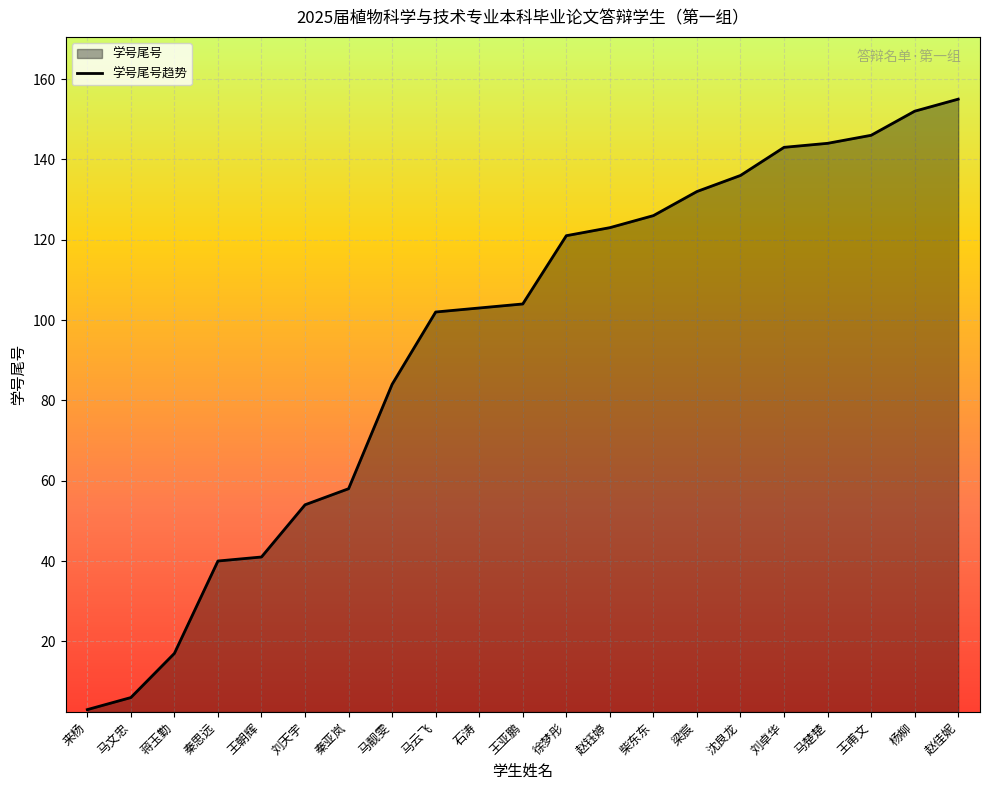

Where is the data nearest to the value 79?

马靓雯